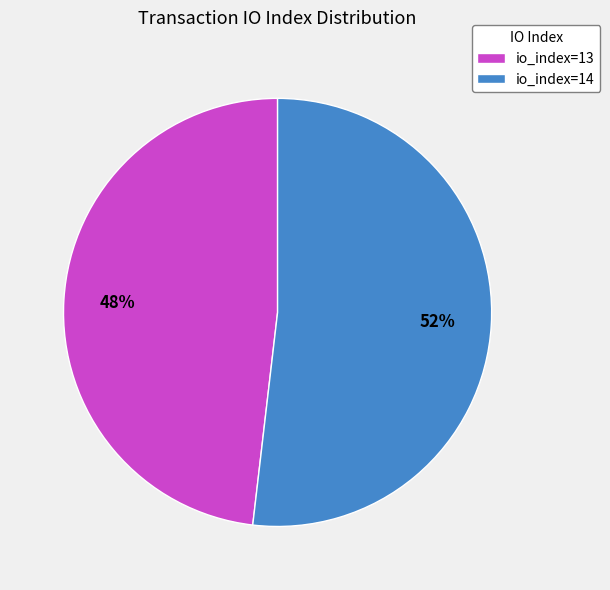

Which category has the biggest portion of the pie?

io_index=14